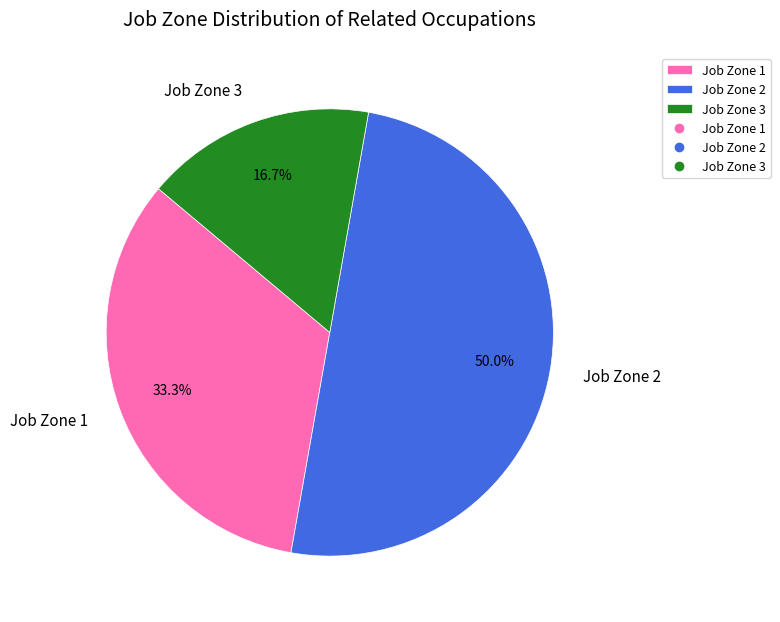

Approximately how many times larger is the value at Job Zone 3 compared to Job Zone 2?

0.3